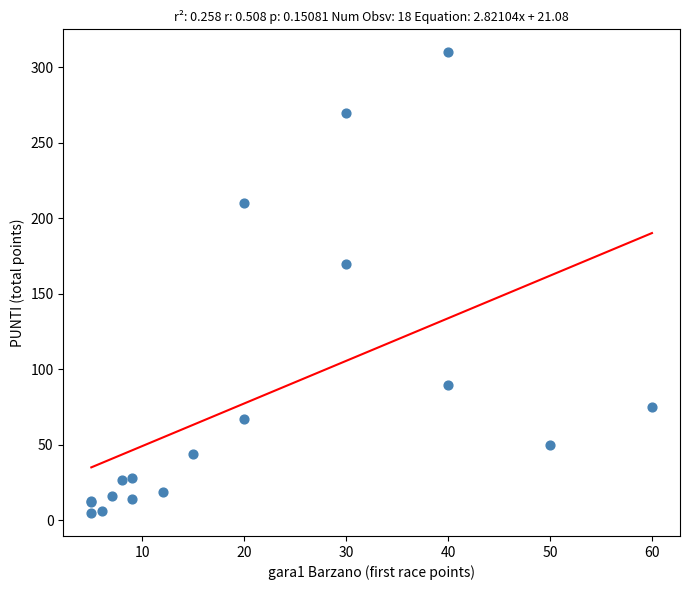

What Y value in the scatter plot is closest to 157?

170